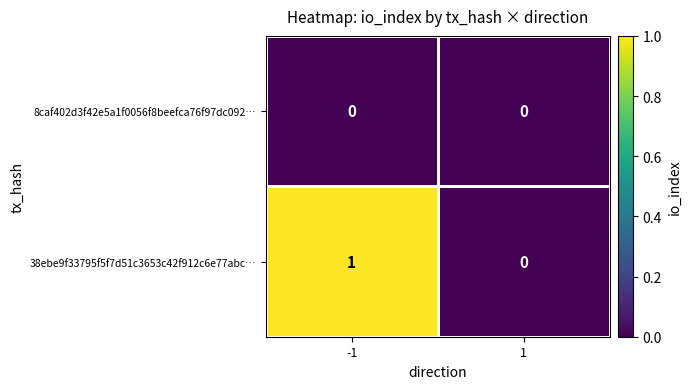

How many series are shown in this chart?

2